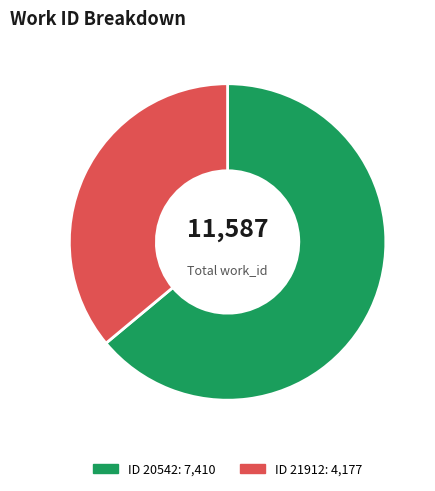

How many slices are in this pie chart?

2